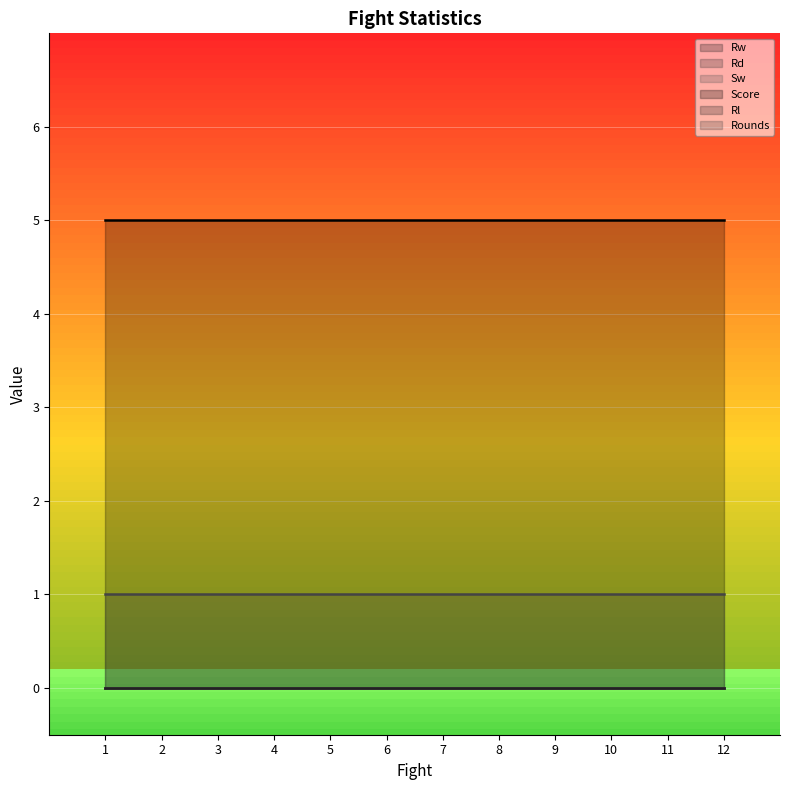

Which series has the widest spread of values?

Rw